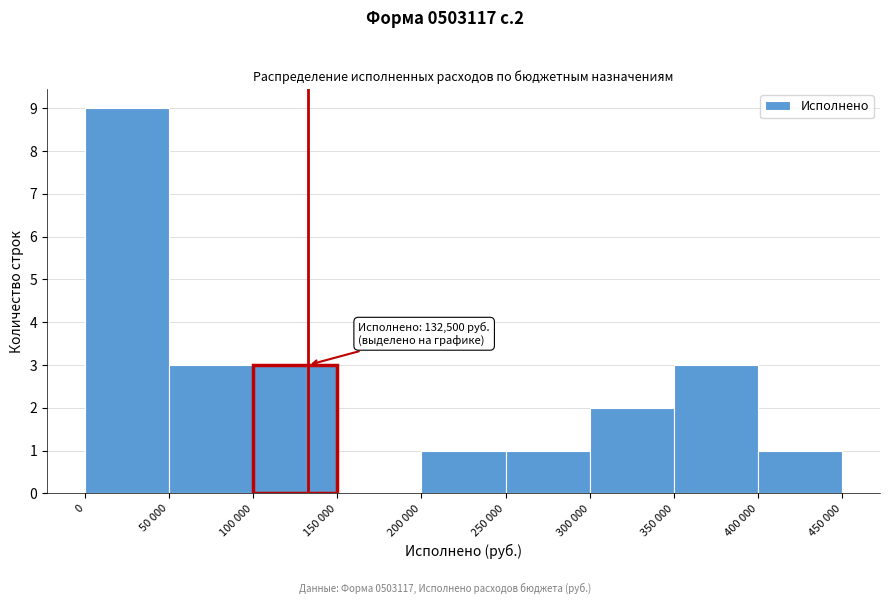

Reading left to right, extract all data points from this chart.

0=9	50 000=3	100 000=3	150 000=0	200 000=1	250 000=1	300 000=2	350 000=3	400 000=1